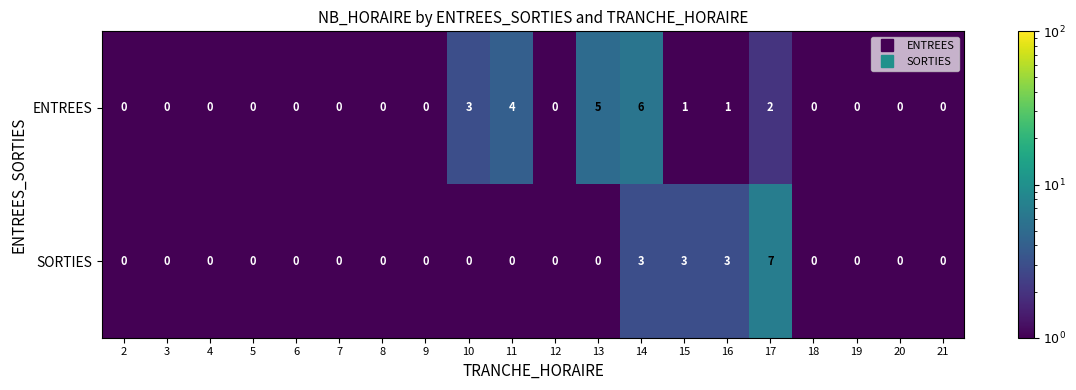

Count the number of categories in the chart.

20